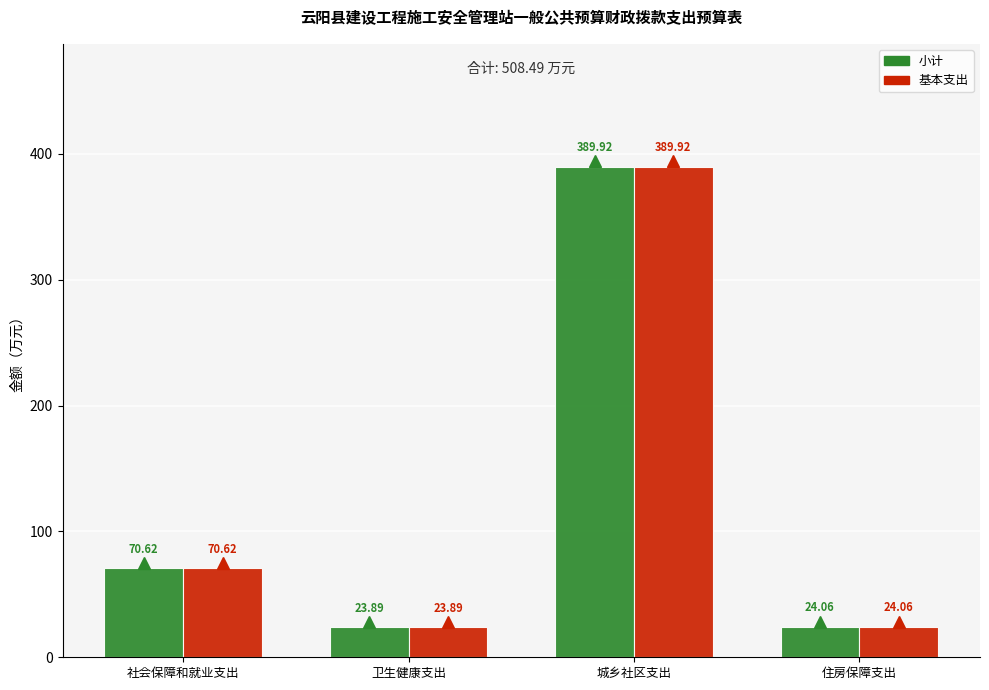

What is the maximum value shown in the chart?

389.9